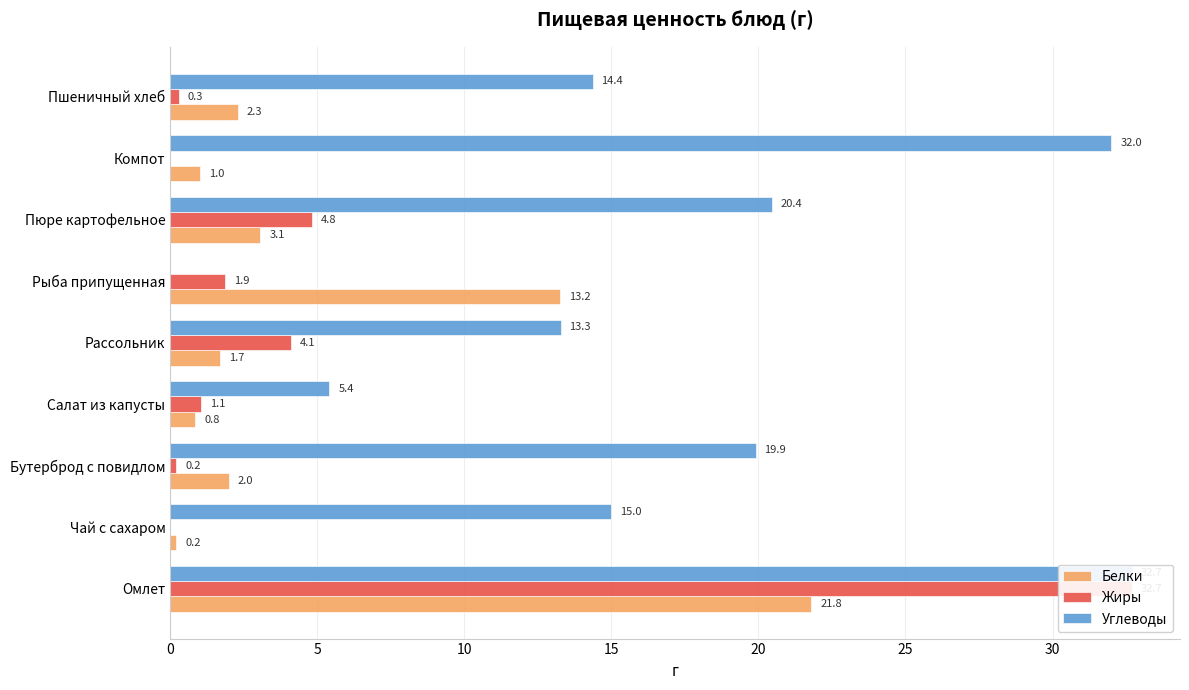

What is the total value across all series at Рассольник?

19.0